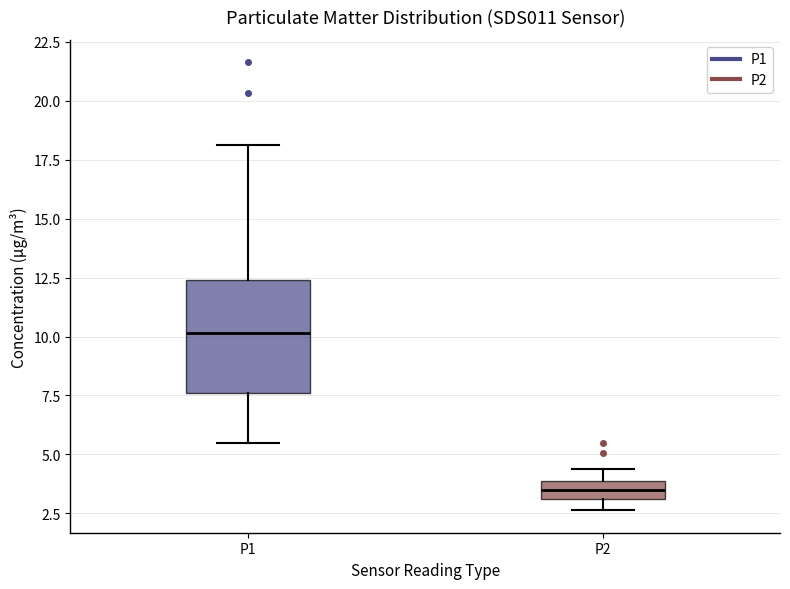

Where is the upper edge of the box for P2 on the y-axis? The values are not printed on the chart, so give them approximately, as read against the axis.

4.0